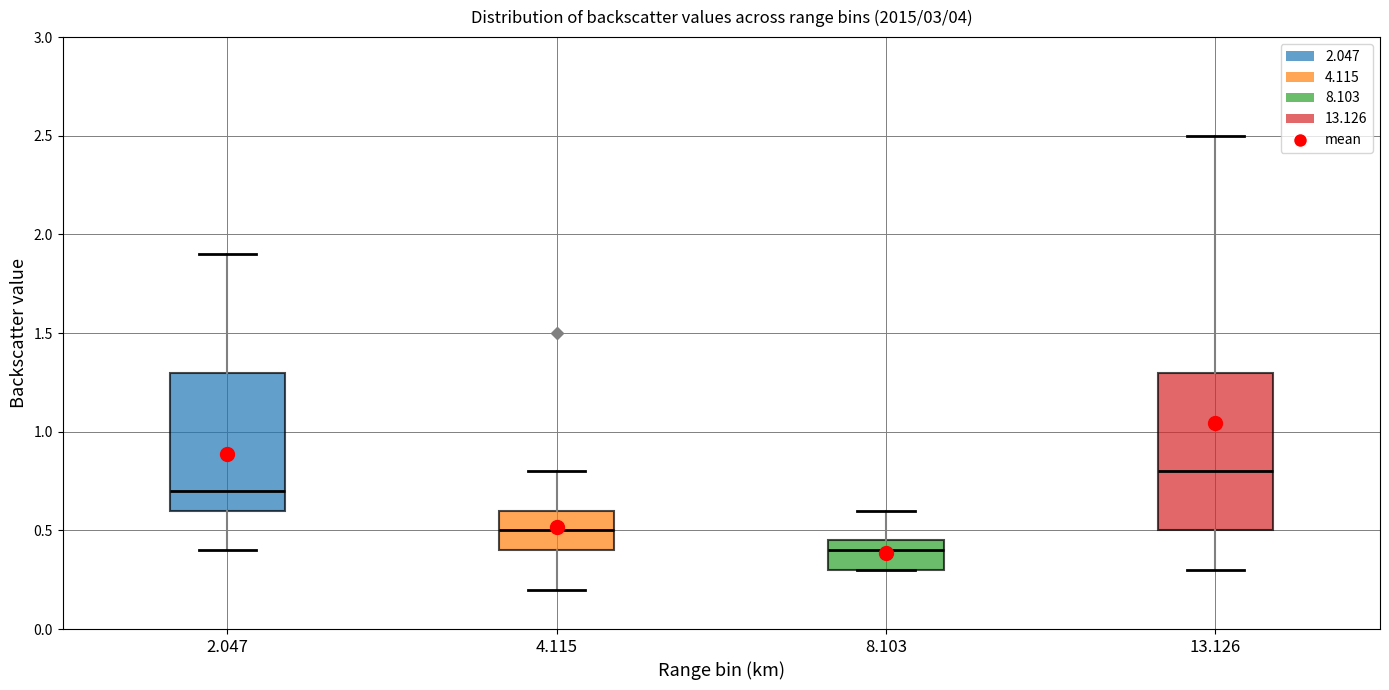

Which box has the lowest median line?

8.103